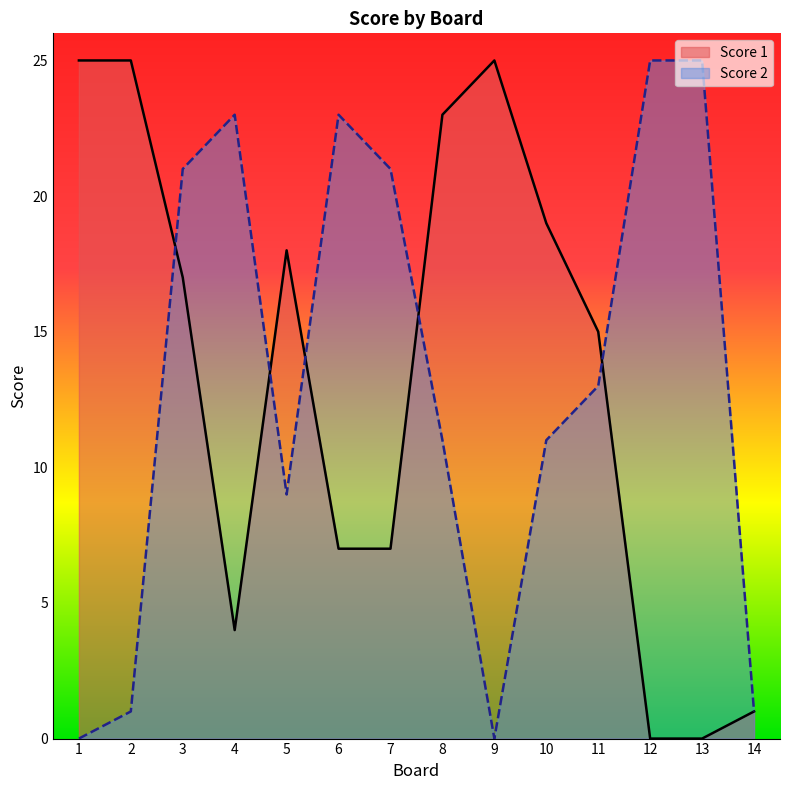

What is the highest value of the Score 2 series?

25